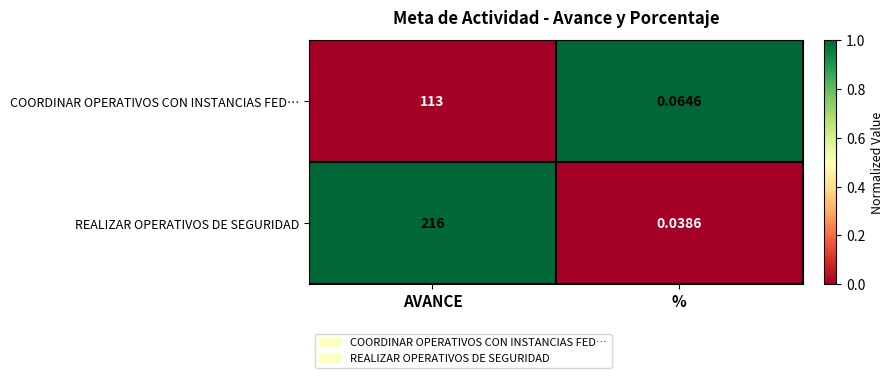

Which series has the largest range (max minus min)?

REALIZAR OPERATIVOS DE SEGURIDAD